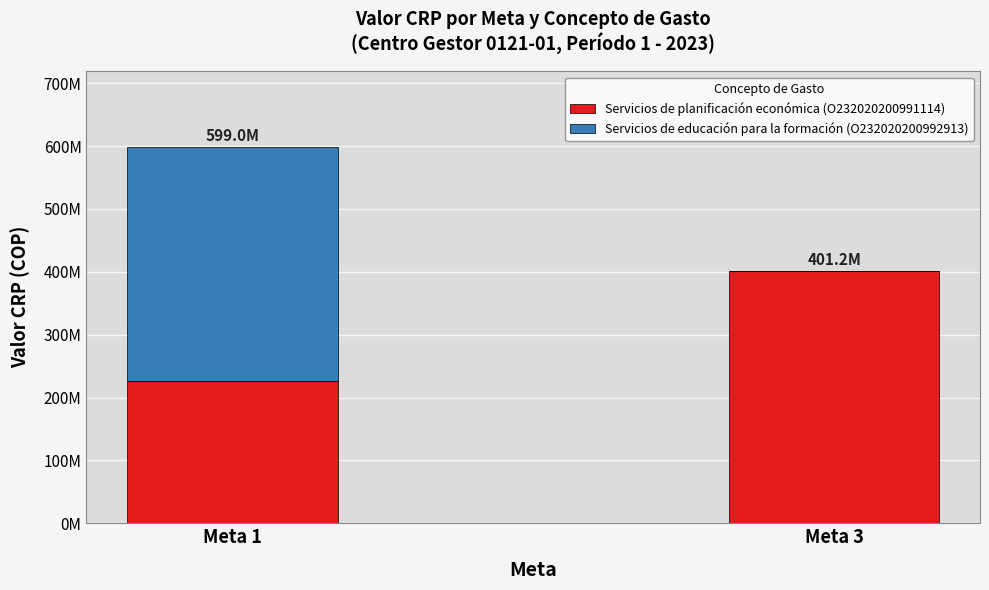

What are all the series names shown in the legend?

Servicios de planificación económica (O232020200991114), Servicios de educación para la formación (O232020200992913)